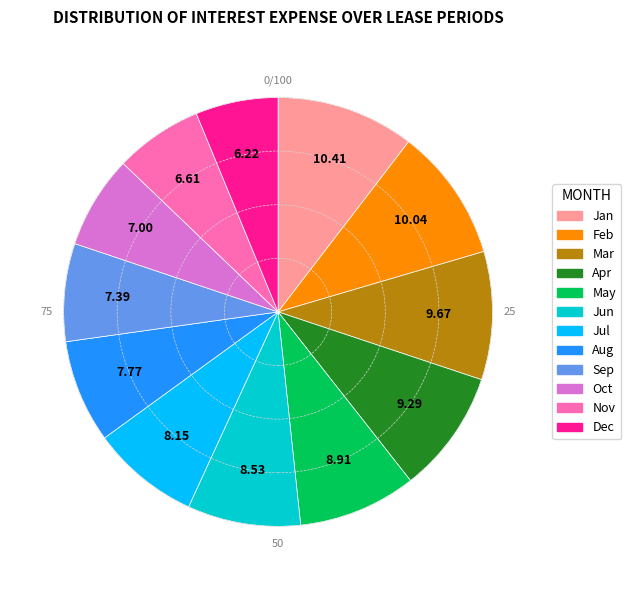

Does any single category account for the majority?

No